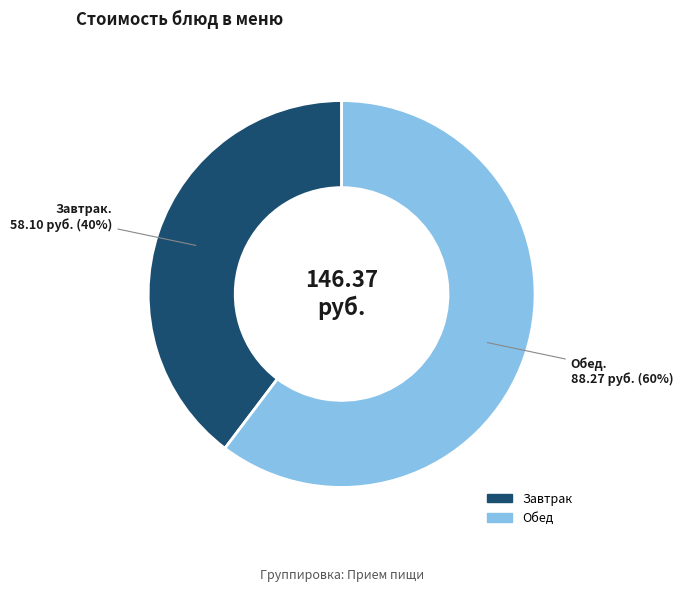

To the nearest percent, what is the average slice percentage?

50%